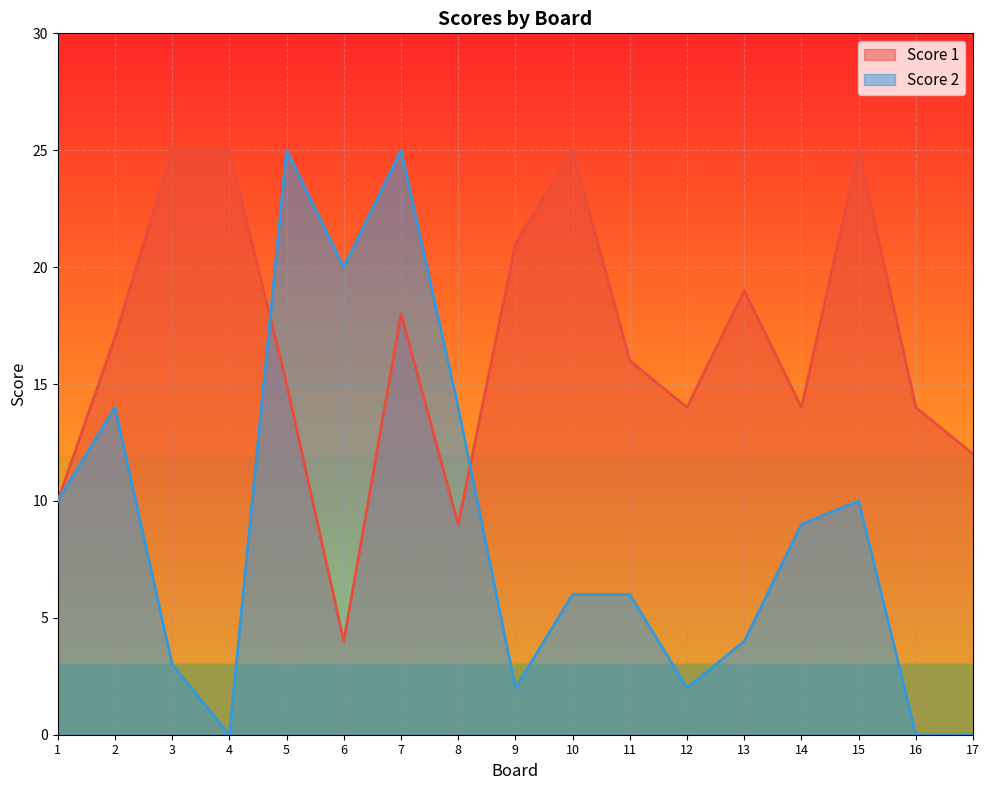

What is the sum of the Score 2 values at 10 and 17?

6